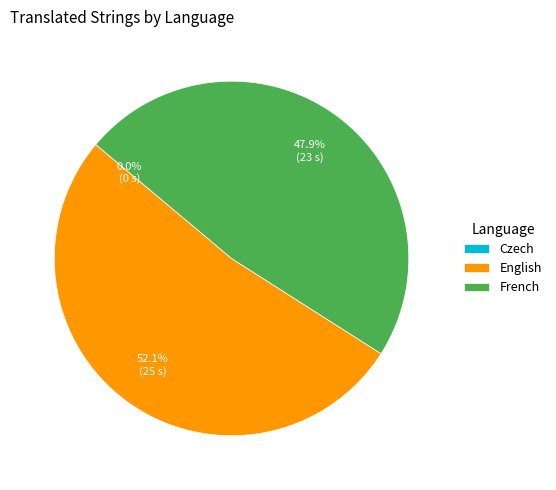

What portion of the pie excludes French?

52.1%